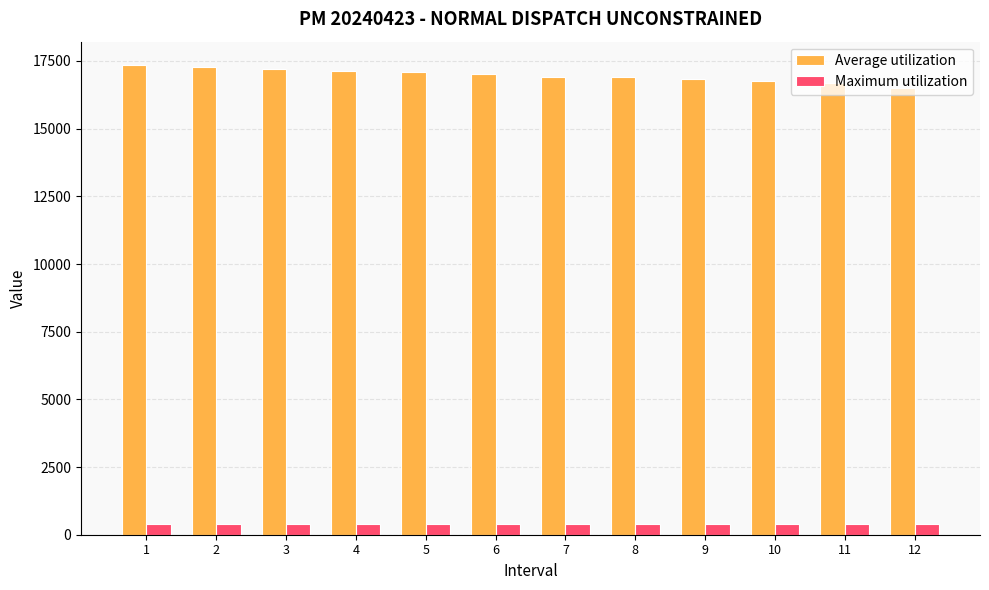

Are the bars grouped side by side (vs. stacked)?

Yes